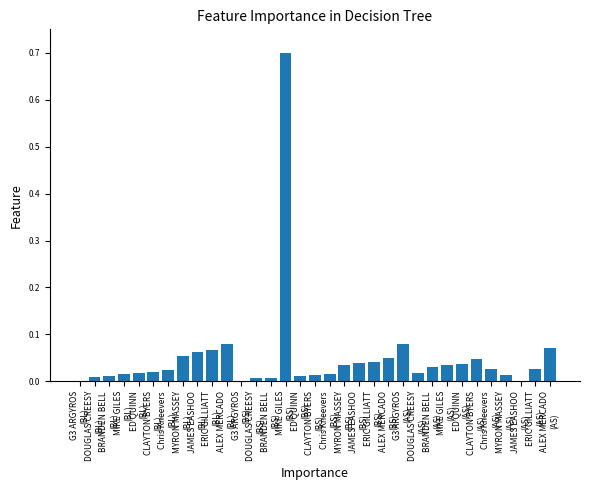

What is the maximum value shown in the chart?

0.7